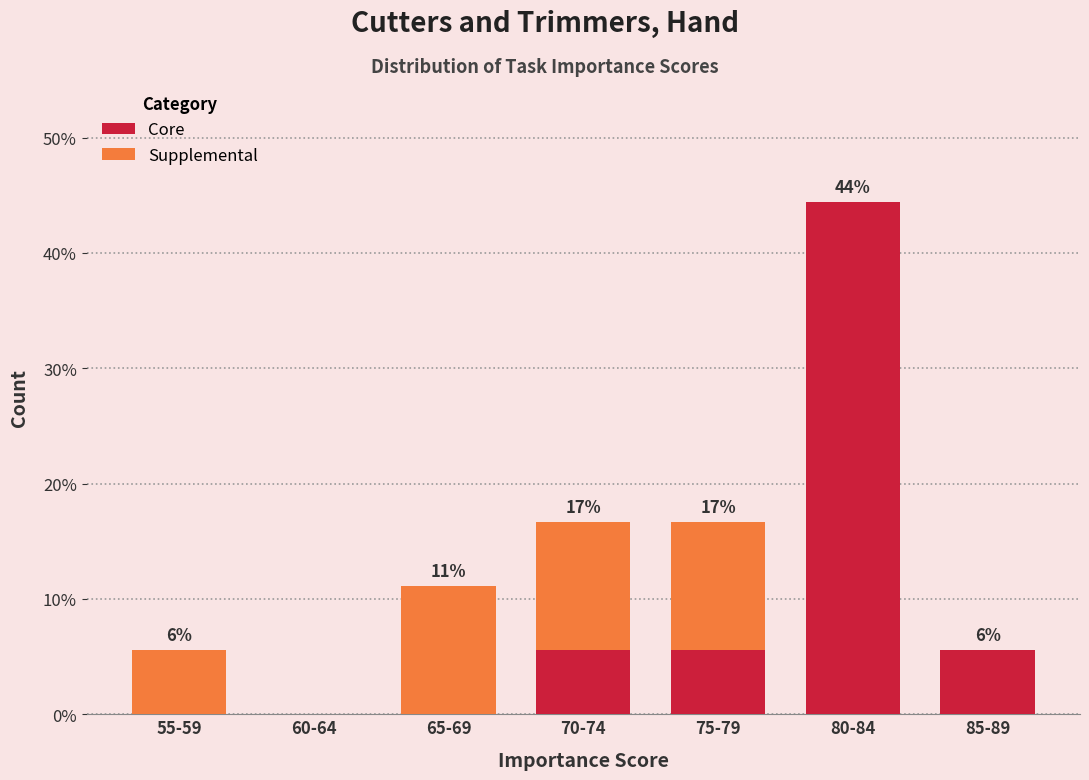

Reading left to right, list the values for the Core series.

55-59=0.0	60-64=0.0	65-69=0.0	70-74=5.6	75-79=5.6	80-84=44.4	85-89=5.6